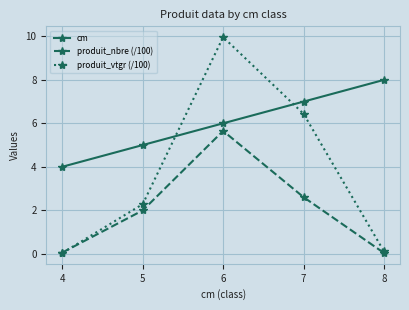

What is the sum of the cm values at 8 and 7?

15.0